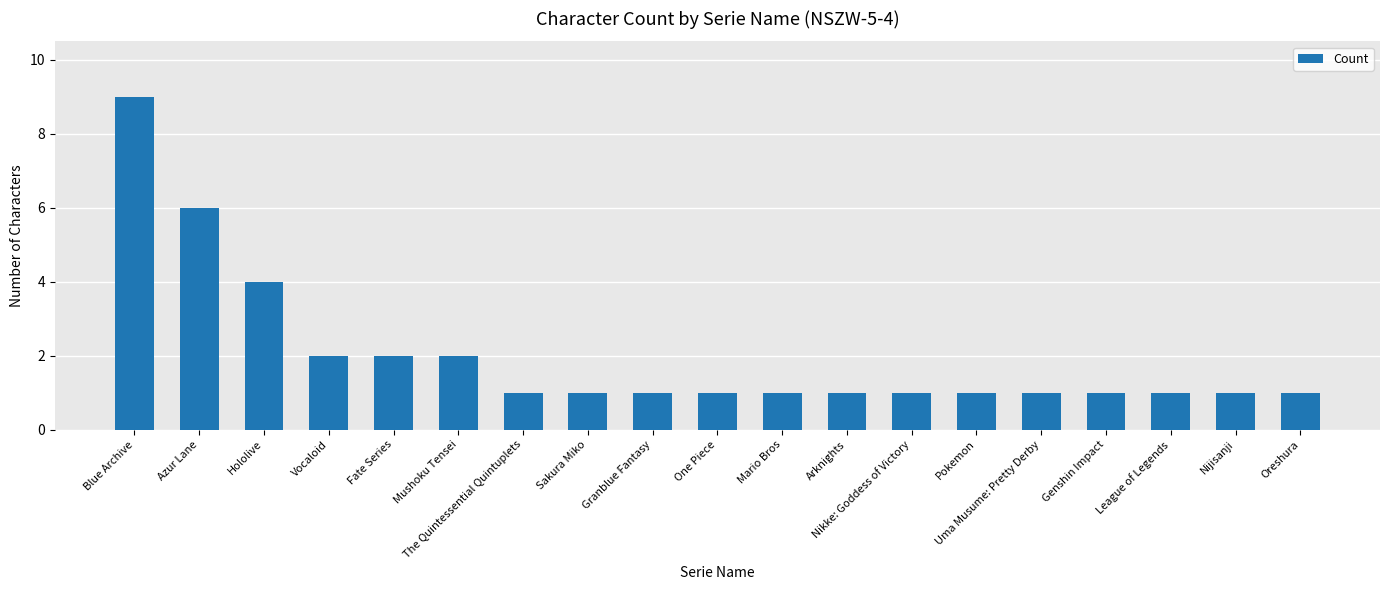

What is the ratio of the value at One Piece to the value at Uma Musume: Pretty Derby?

1.0